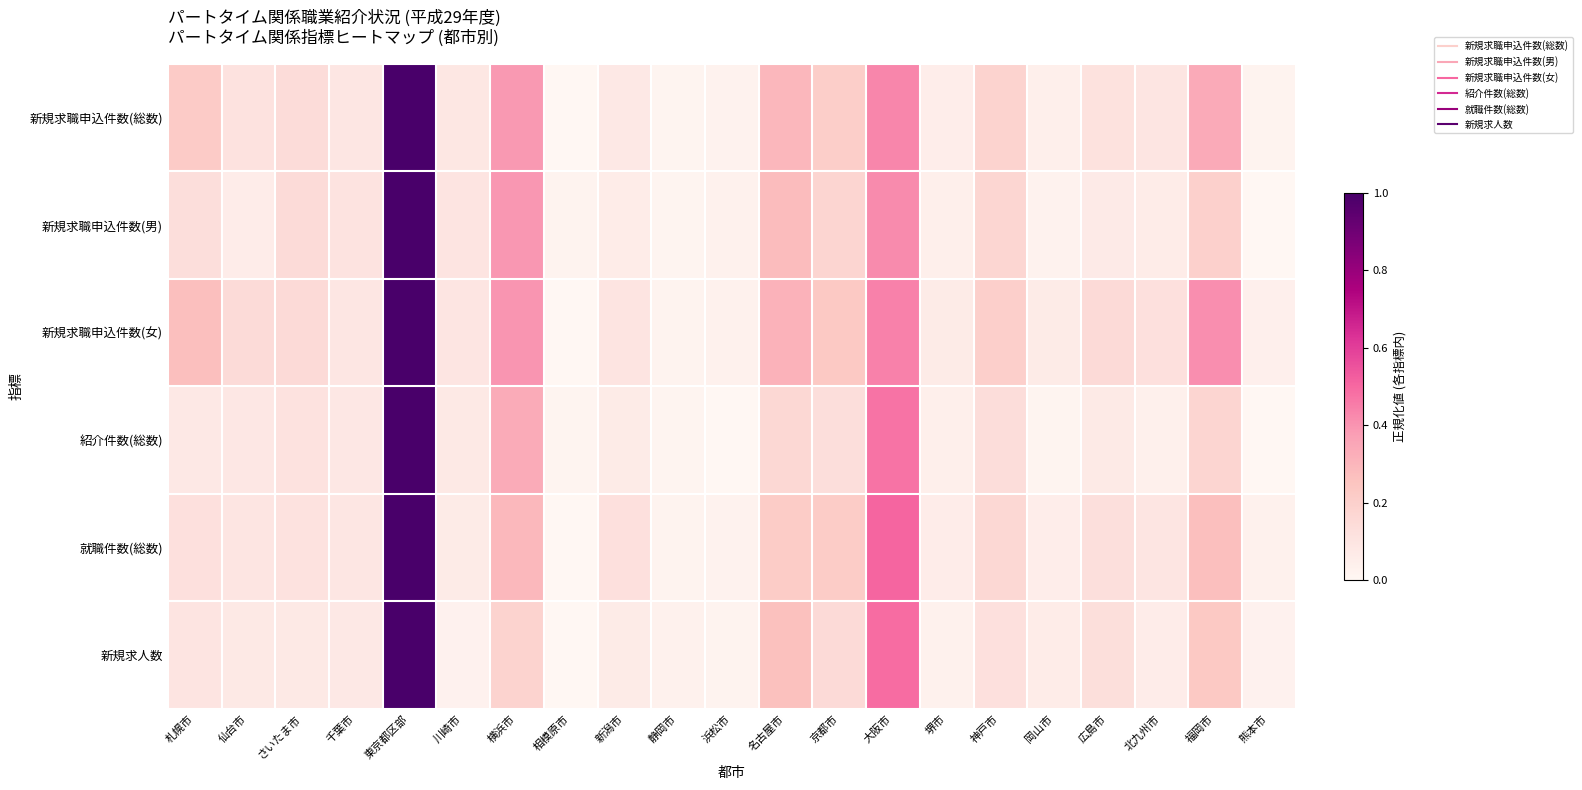

What is the total value across all series at 大阪市?

2.8